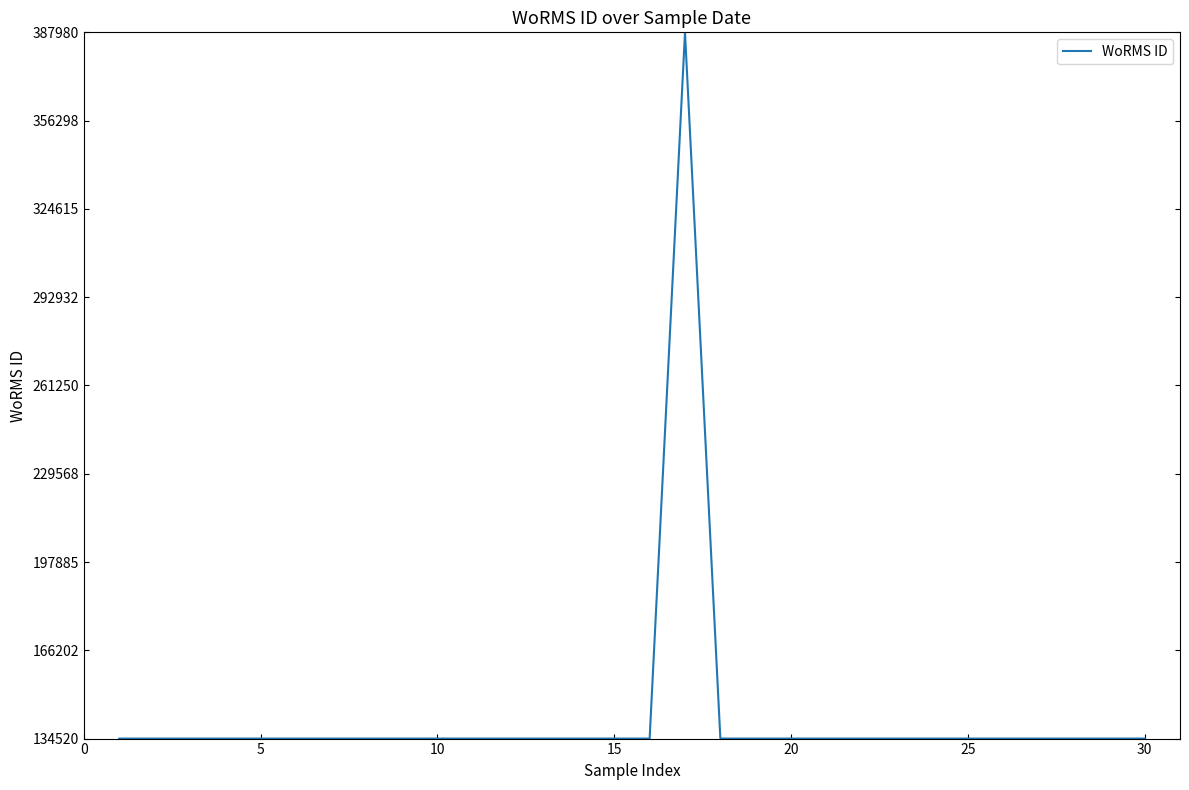

What is the difference between the maximum and minimum values?

253445